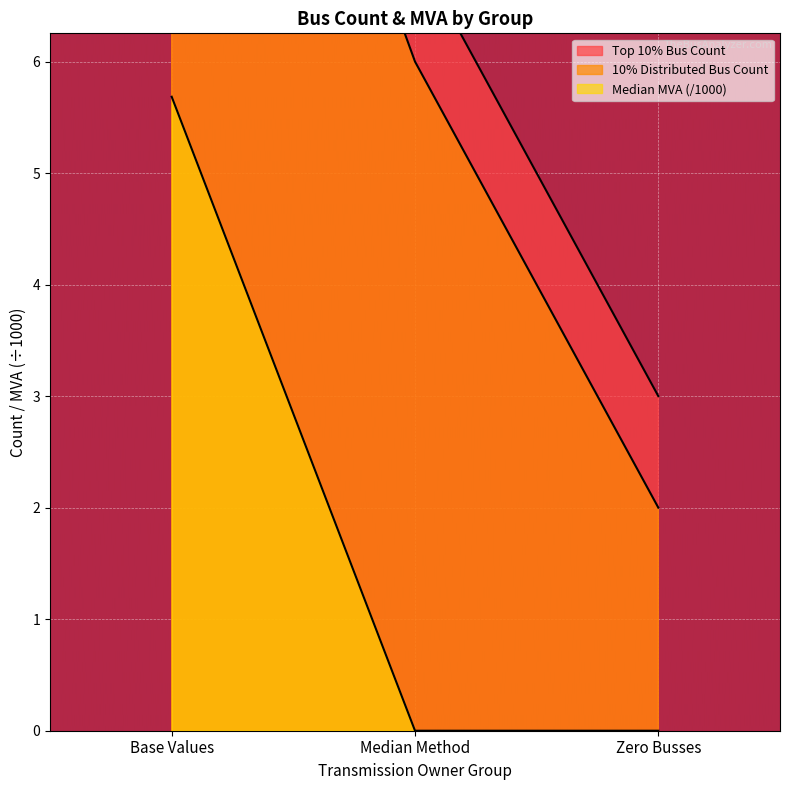

How many series are shown in this chart?

3